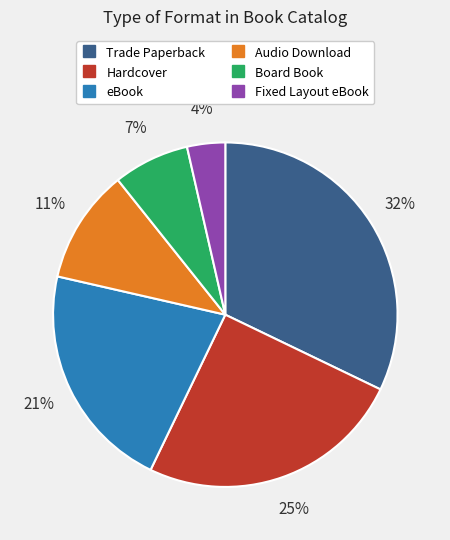

What percentage is the Board Book slice, to the nearest percent?

7%